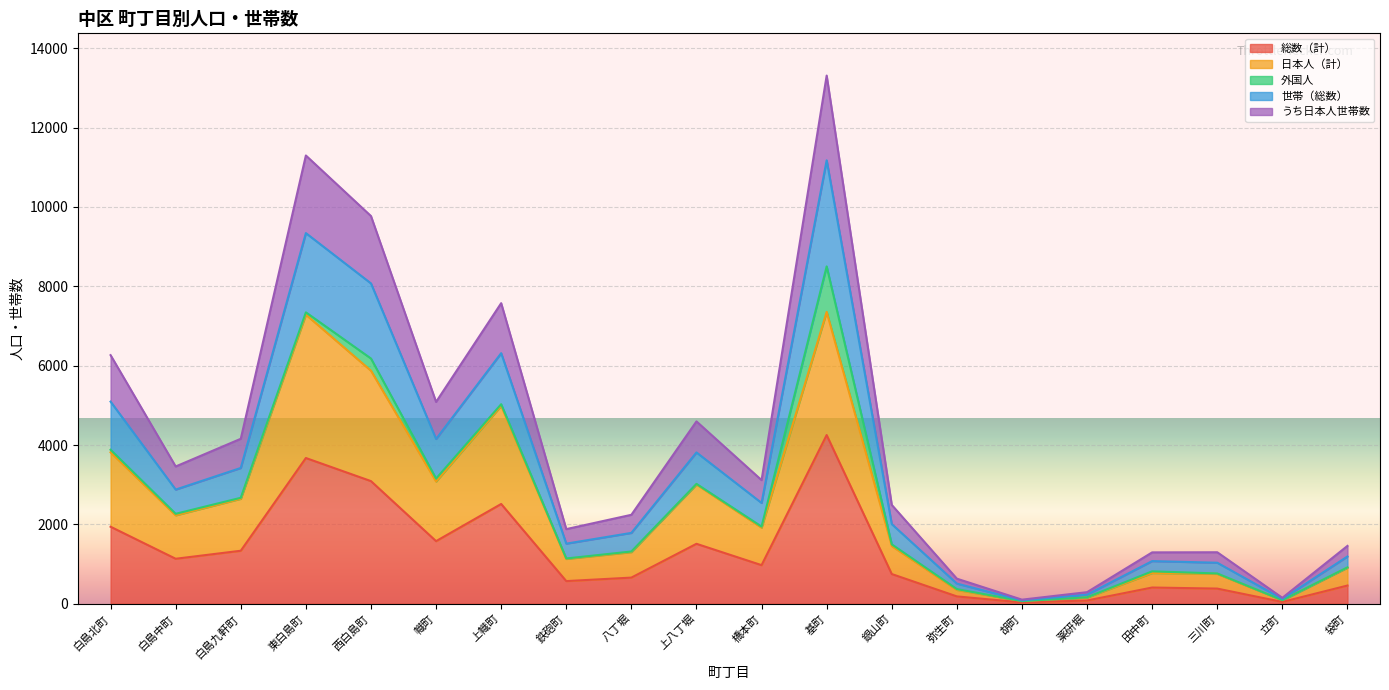

True or false: 世帯（総数） has a value of 243 at 袋町.

False